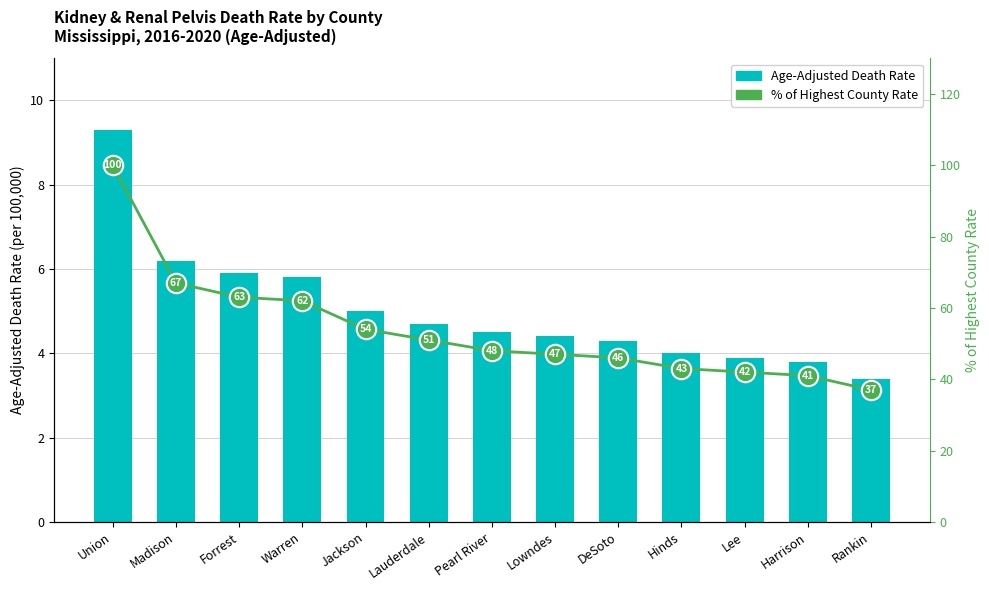

What is the total value across all series at Union?

109.3